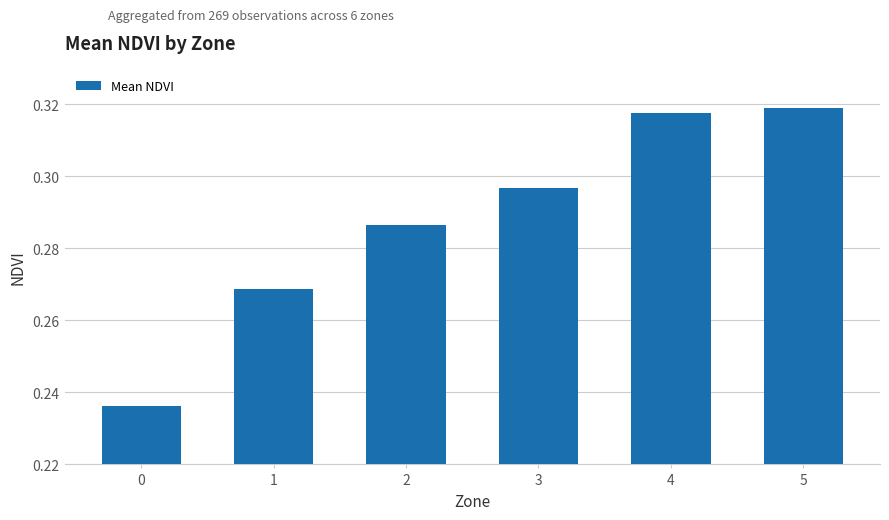

True or false: the data shows 0.4 at 1.

False